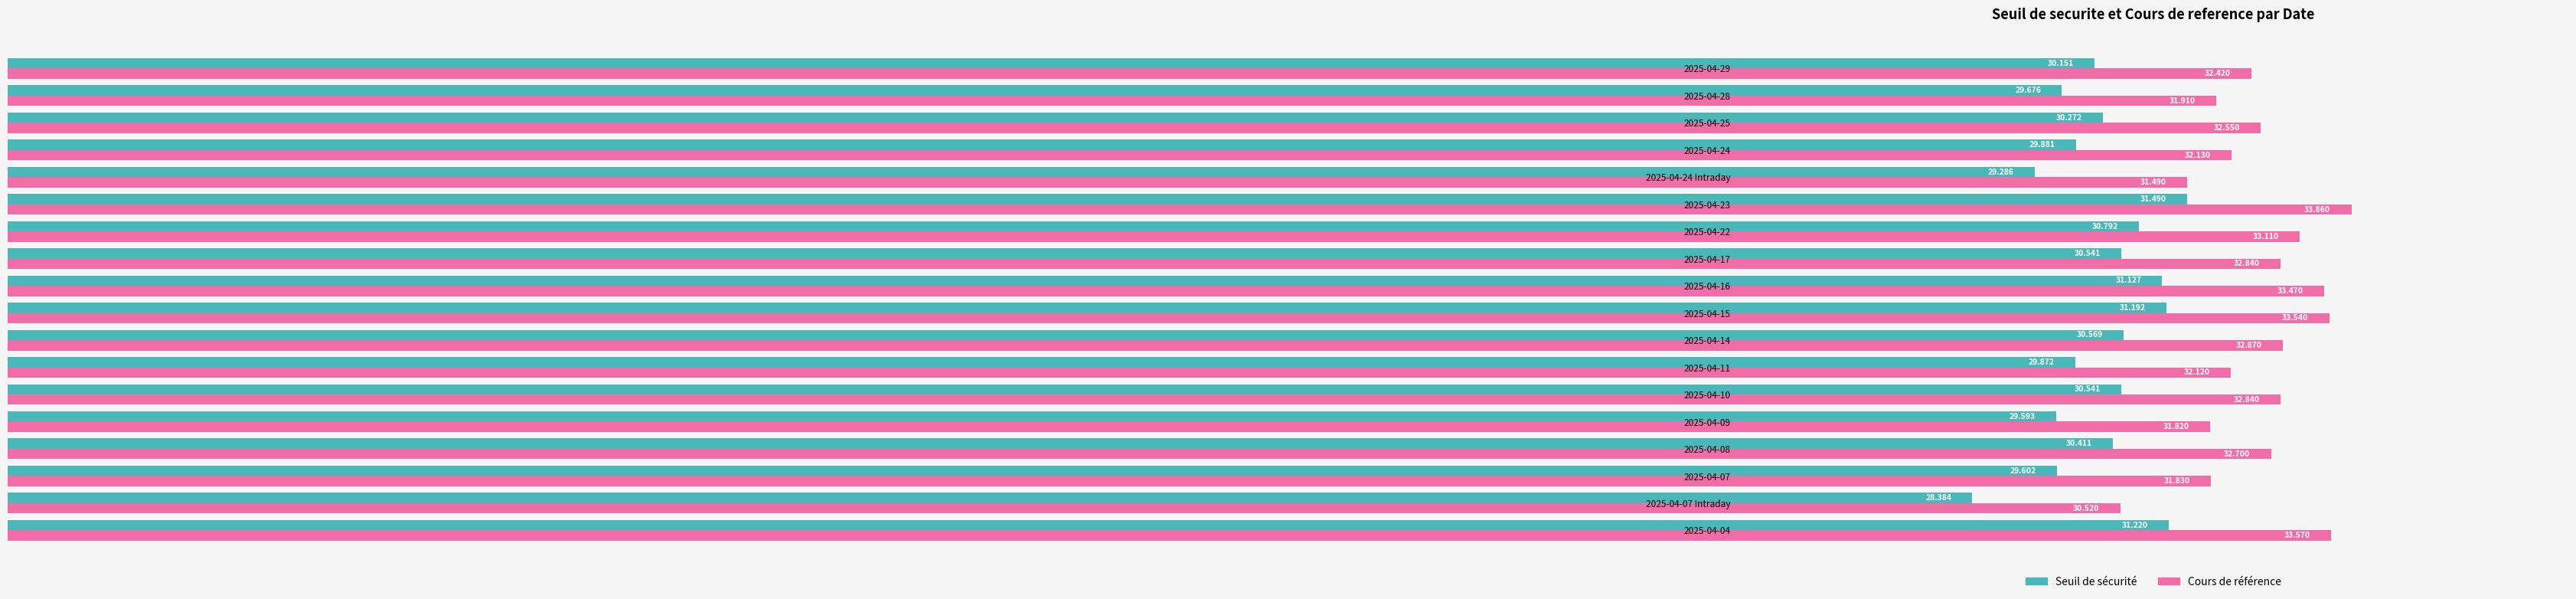

Between 2025-04-07 and 2025-04-28, which series saw the biggest shift?

Cours de référence